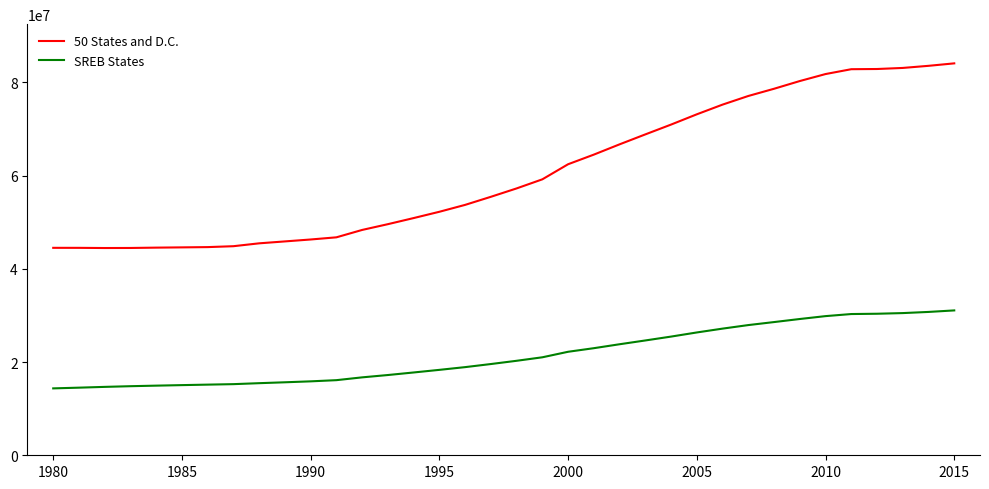

What is the minimum value shown in the chart?

14349901